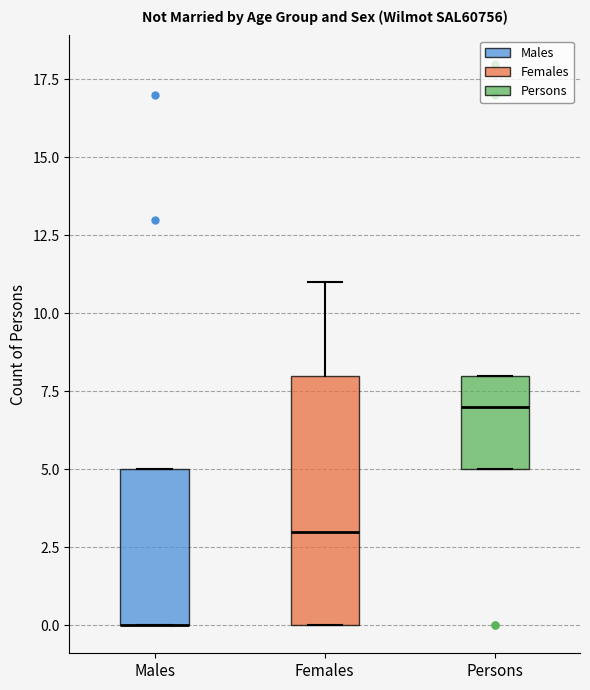

Comparing the boxes themselves (not the whiskers), which one is the tallest?

Females